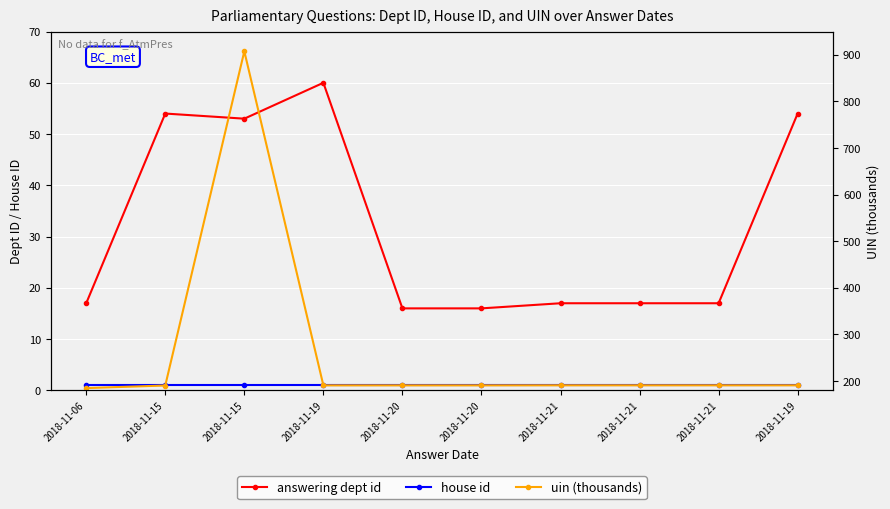

Rank the series by their maximum value, from lowest to highest.

house id, answering dept id, uin (thousands)